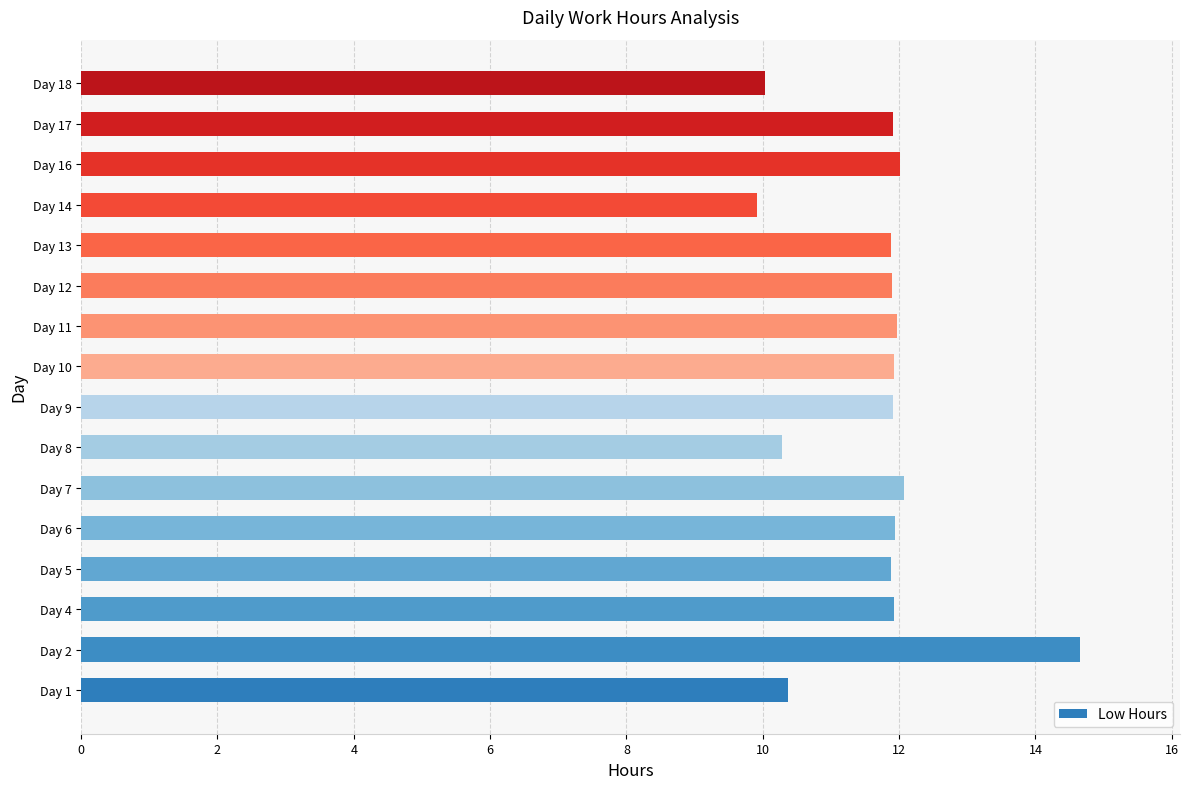

Which has a higher value, Day 13 or Day 18?

Day 13